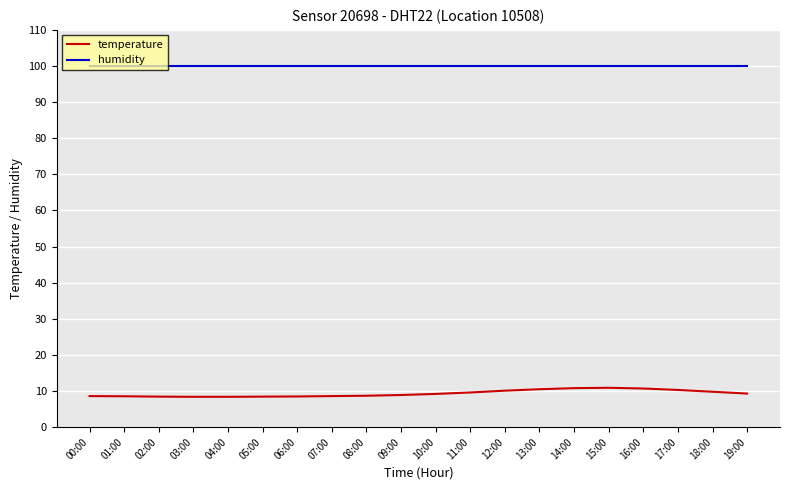

What position from the right is 17:00?

3